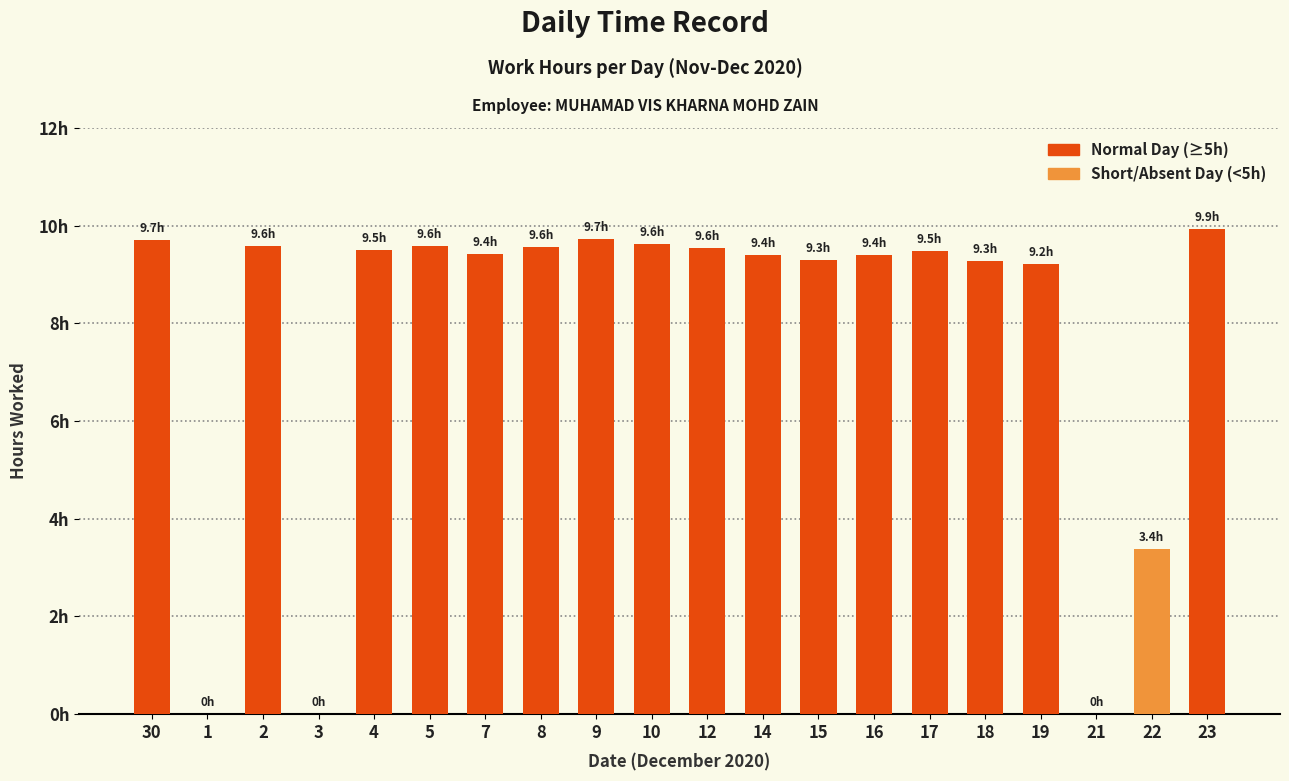

List the labels in order of value, smallest first.

1, 3, 21, 22, 19, 18, 15, 14, 16, 7, 17, 4, 12, 8, 5, 2, 10, 30, 9, 23